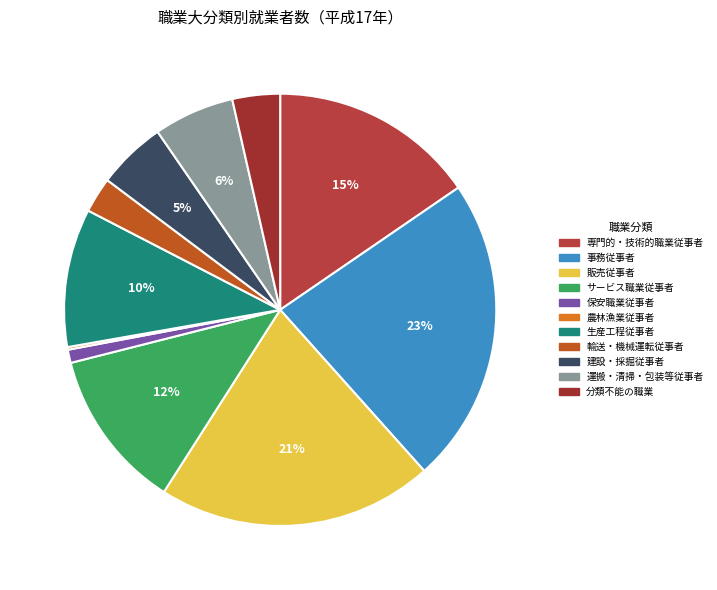

How many segments does this pie chart have?

11